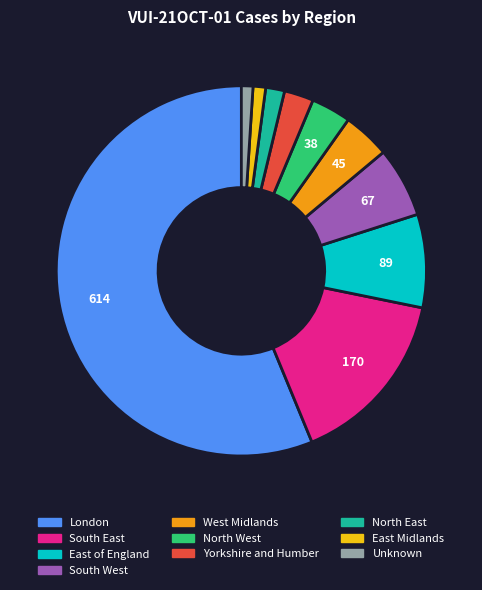

The South West slice represents 6% of the pie. True or false?

True